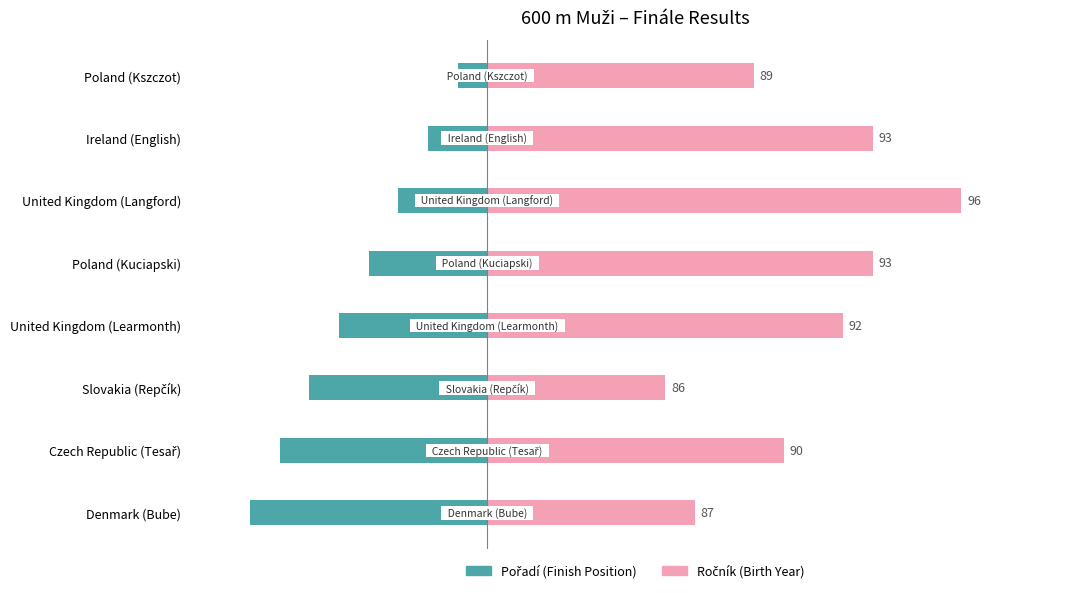

What is the value of the Pořadí (Finish Position) bar at the 6th from the left?

-6